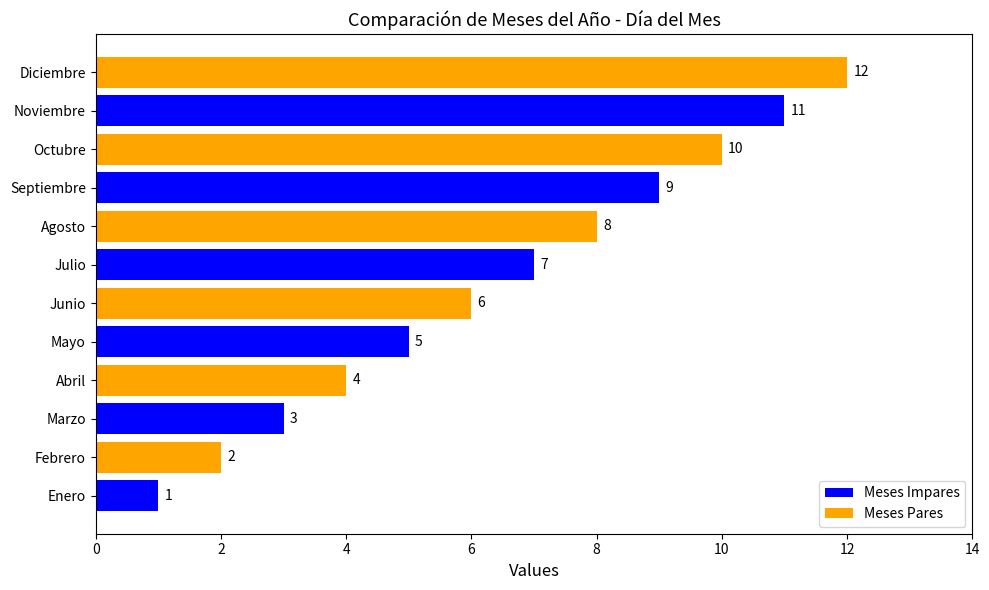

Where is the data nearest to the value 6?

Junio